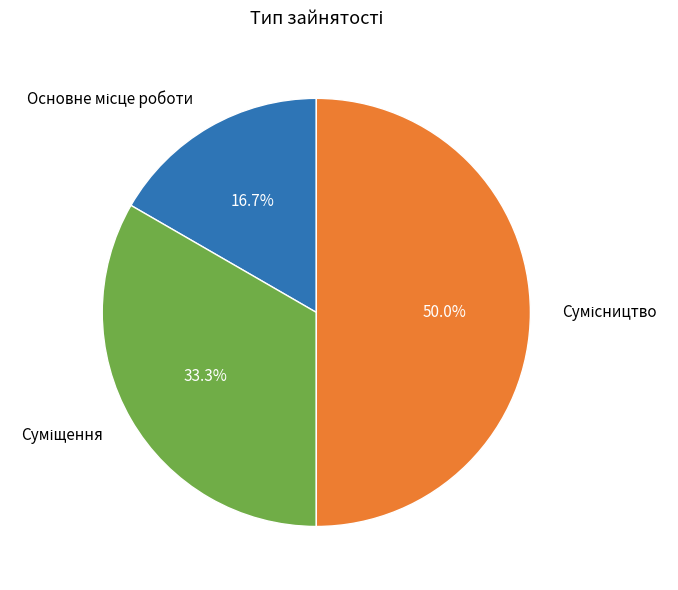

Count the number of slices in the pie.

3